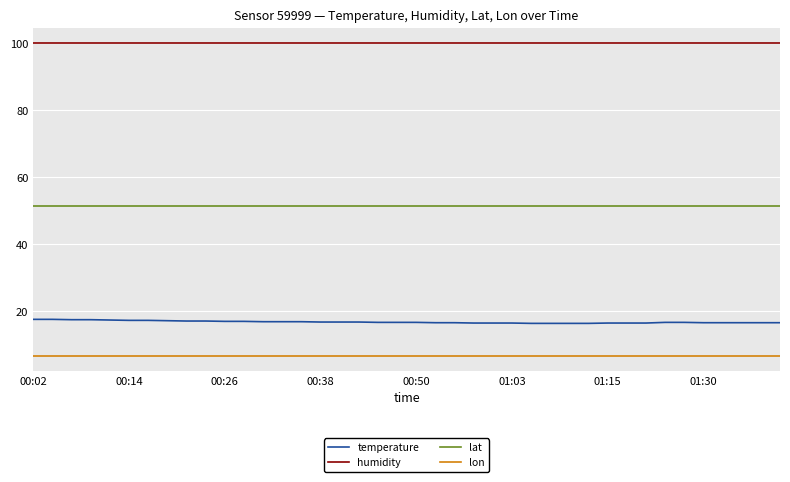

True or false: humidity and lat cross at least once.

False